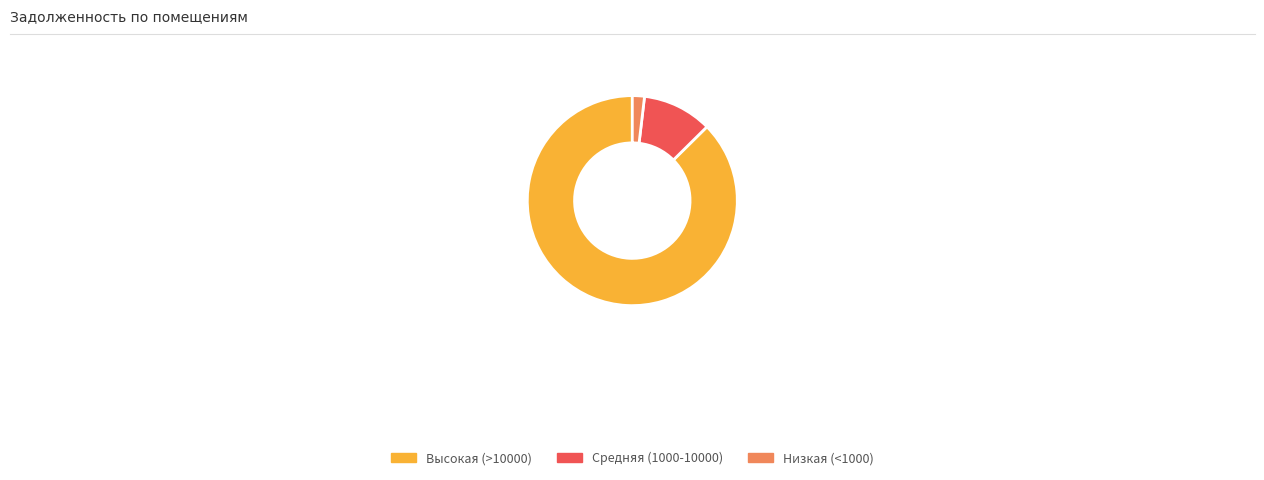

Which has a higher value, Средняя (1000-10000) or Низкая (<1000)?

Средняя (1000-10000)